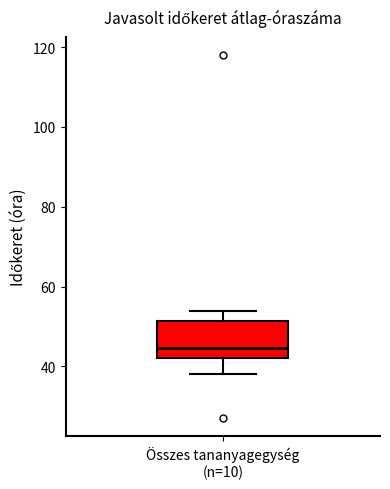

Where does the upper whisker of the box for Összes tananyagegység (n=10) end on the y-axis? The values are not printed on the chart, so give them approximately, as read against the axis.

54